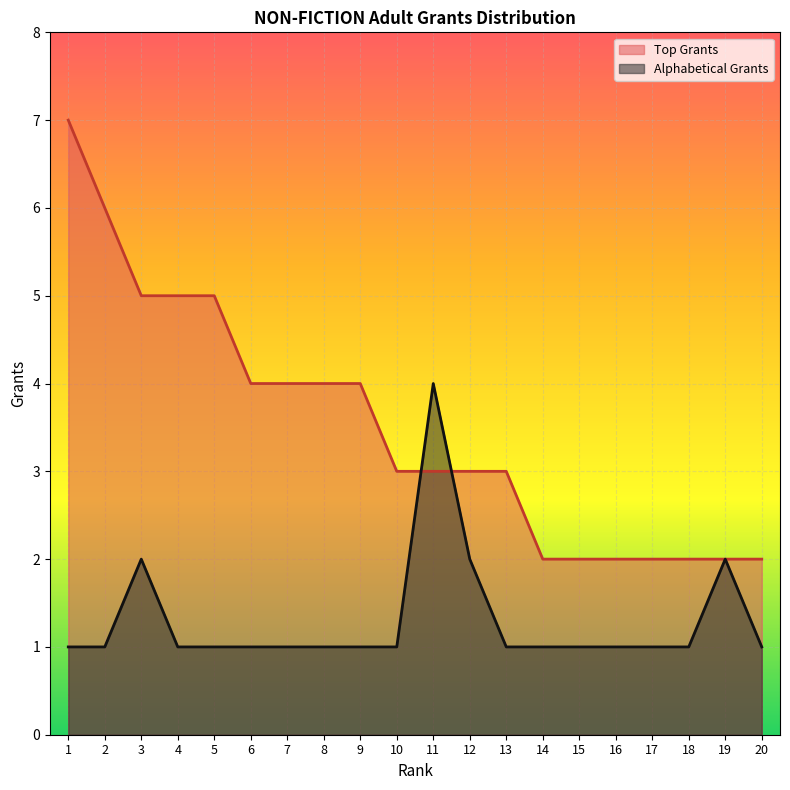

Where does the Top Grants series first go above 3?

1